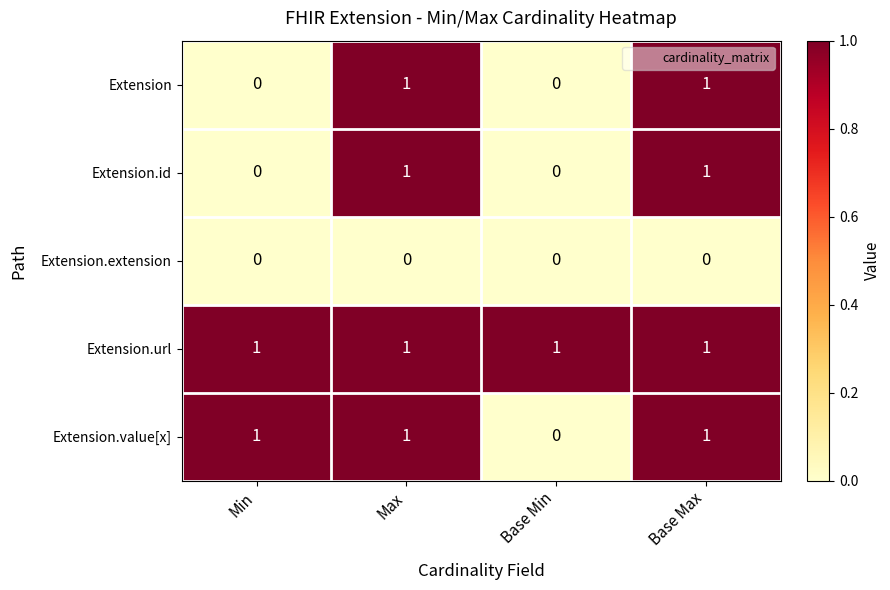

True or false: Extension.id has a value of 0 at Base Max.

False